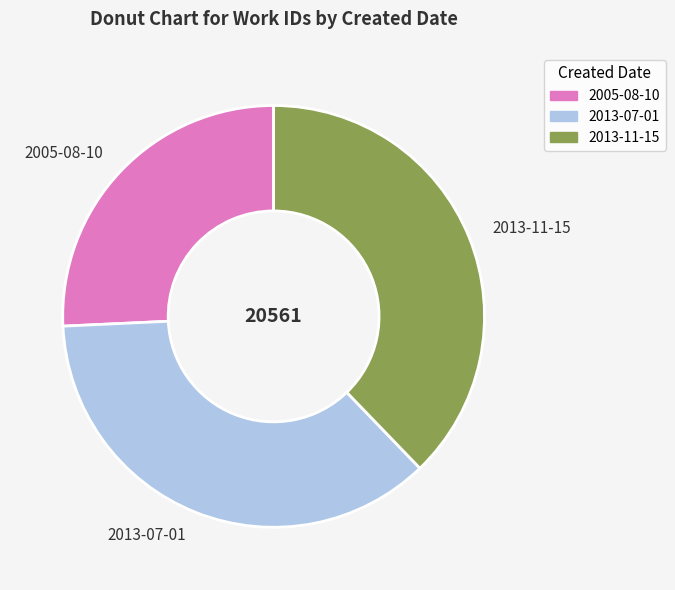

Rank the categories by value from lowest to highest.

2005-08-10, 2013-07-01, 2013-11-15